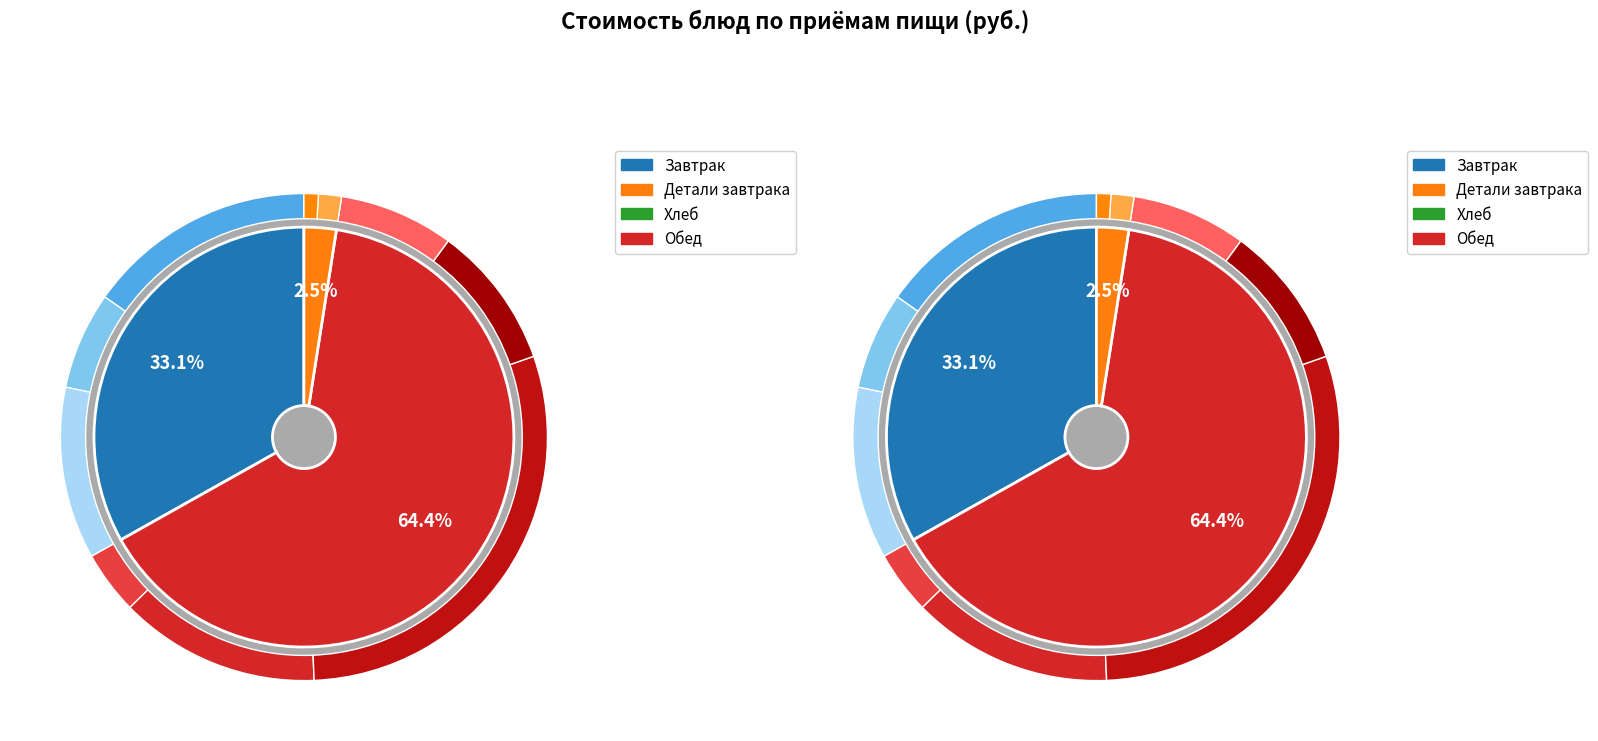

Combined, what portion of the pie is Икра кабачковая and Напиток из вишни?

11.8%